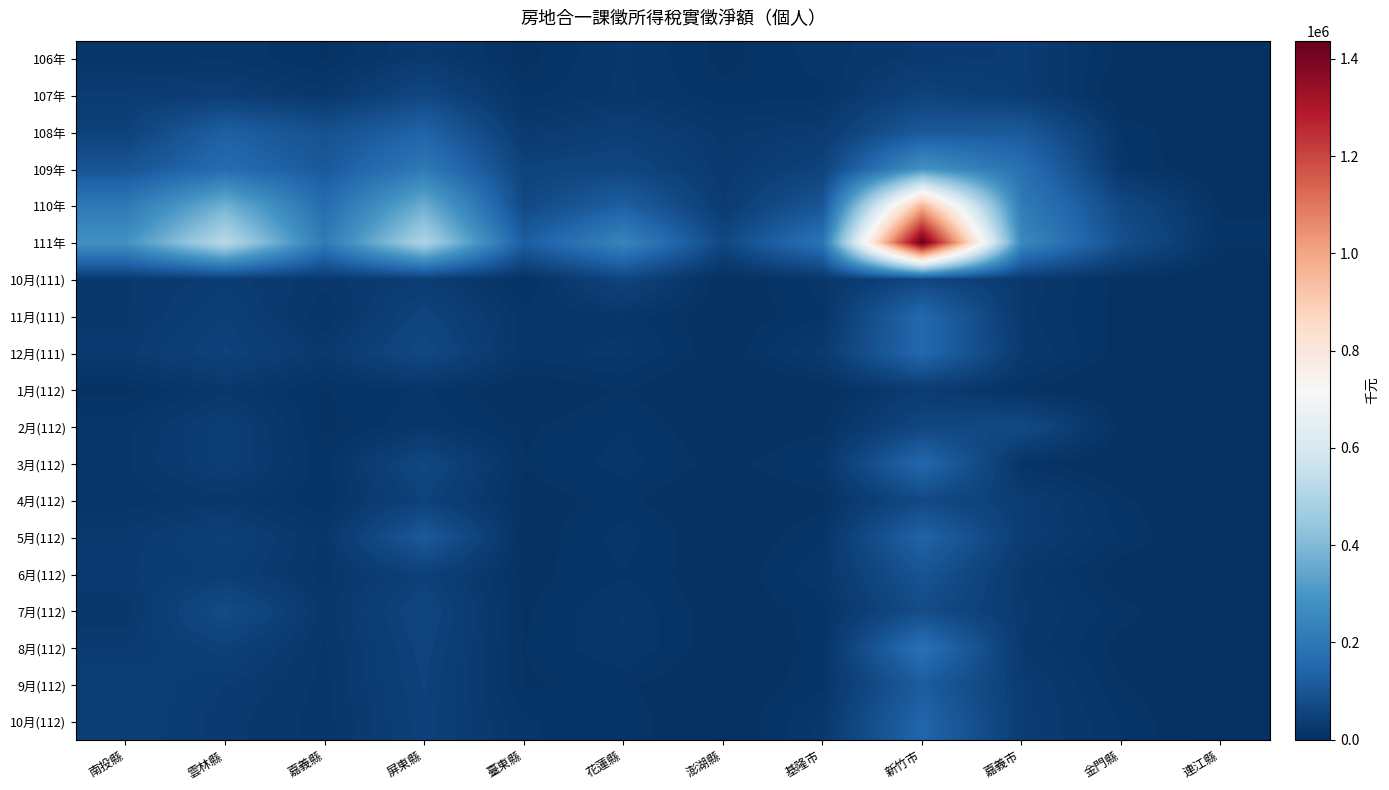

What is the difference between the highest and lowest values at 雲林縣?

501036